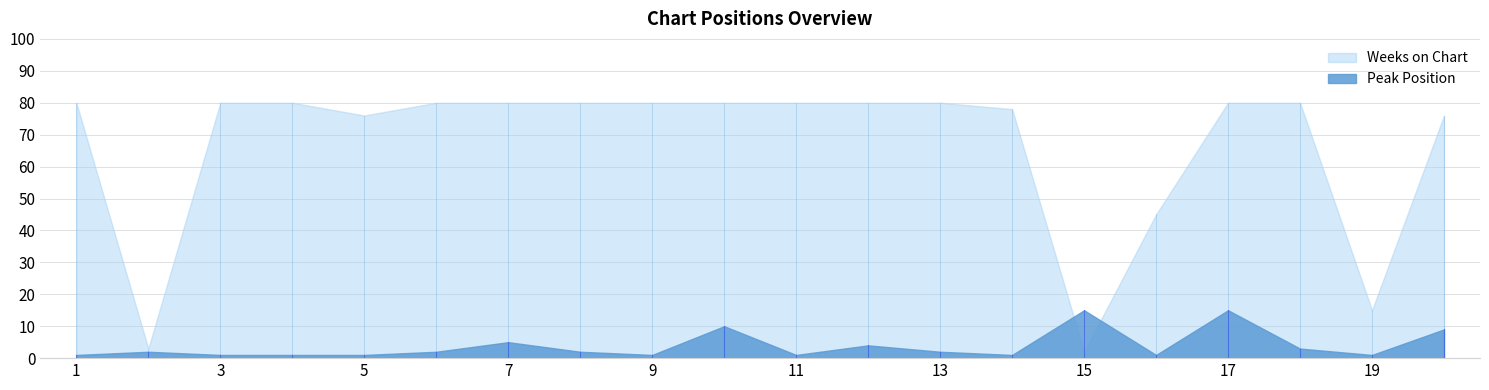

Which series has the largest range (max minus min)?

Weeks on Chart